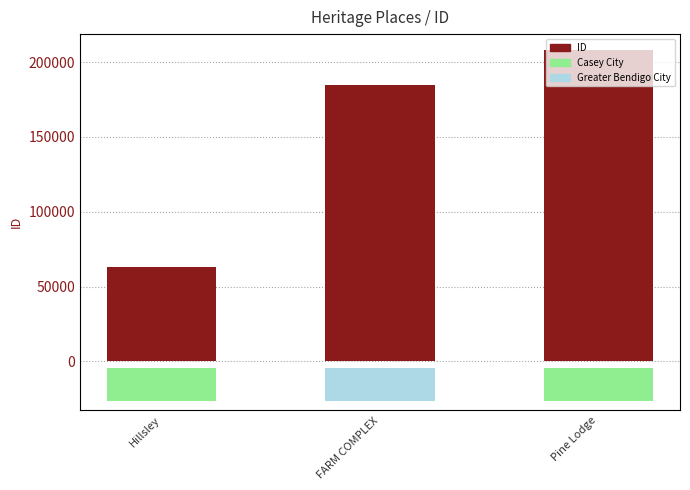

Read the value at Hillsley, to the nearest 10.

62910